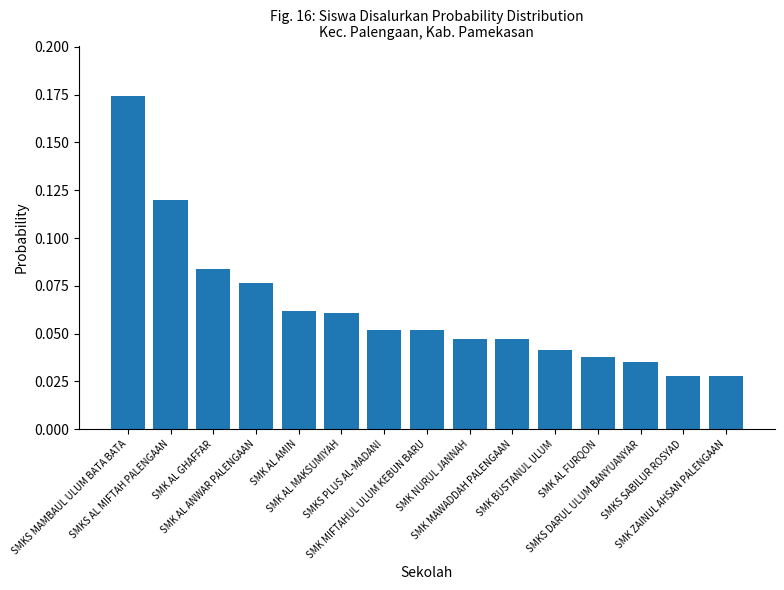

What is the sum of all values?

0.9